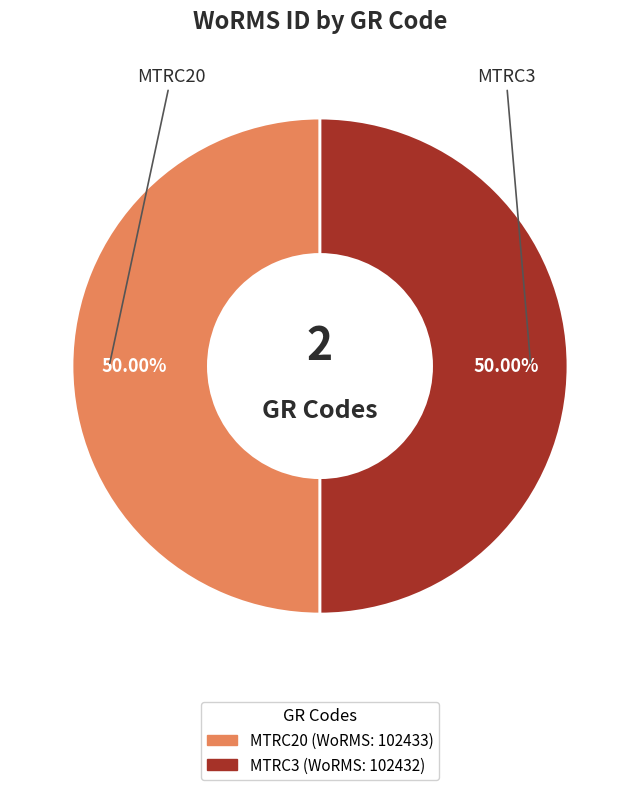

What percentage is the MTRC3 slice, to the nearest percent?

50%